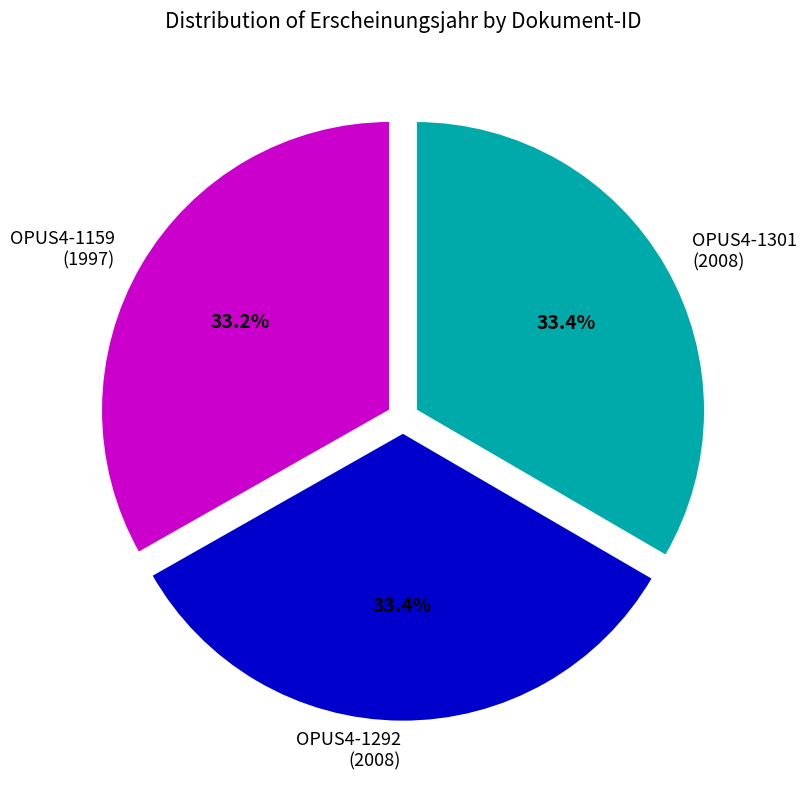

Do OPUS4-1301 (2008) and OPUS4-1159 (1997) together represent more than half of the pie?

Yes